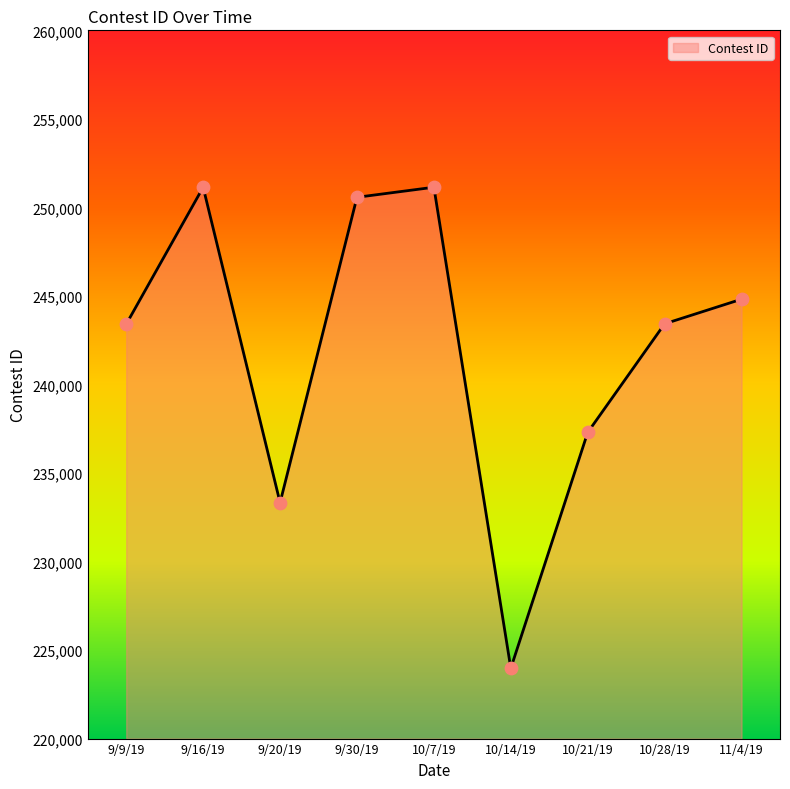

Approximately how many times larger is the value at 10/14/19 compared to 11/4/19?

0.9